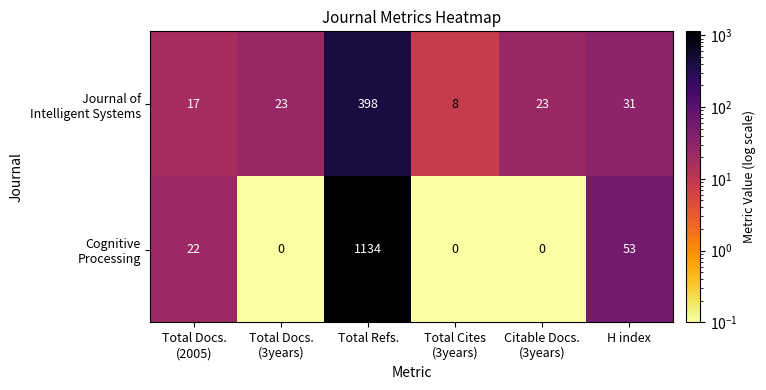

Which category has the highest value across all series?

Total Refs.